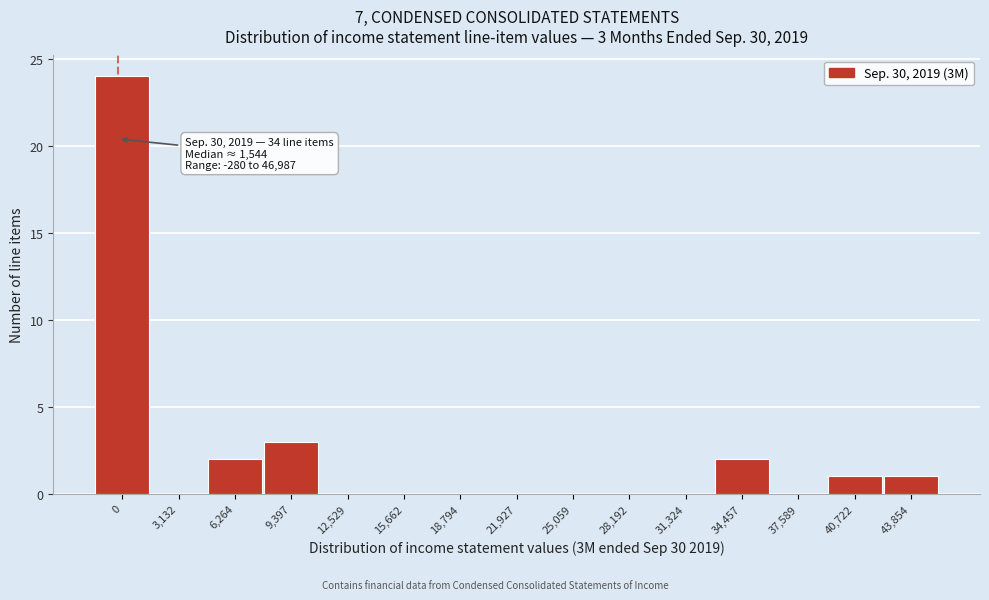

Reading right to left, what are all the values shown in this chart?

43,854=1	40,722=1	37,589=0	34,457=2	31,324=0	28,192=0	25,059=0	21,927=0	18,794=0	15,662=0	12,529=0	9,397=3	6,264=2	3,132=0	0=24